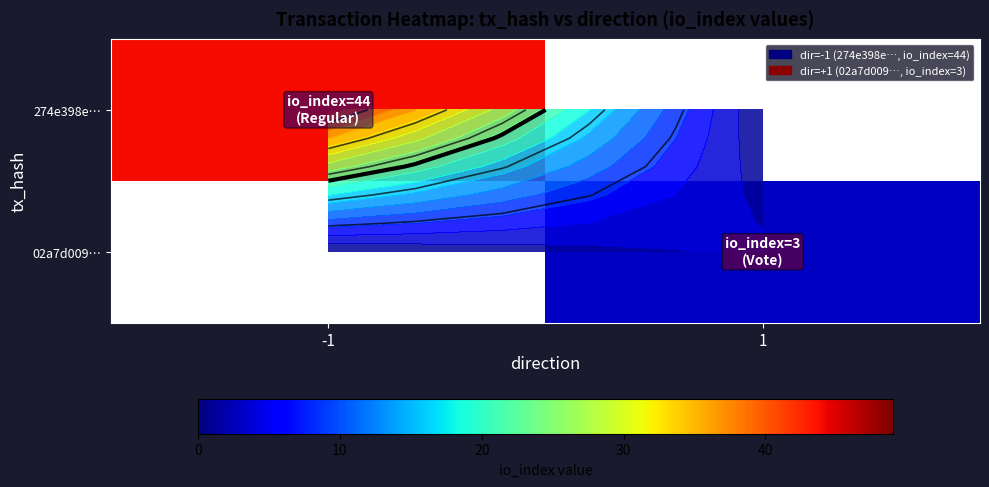

Between -1 and 1, which series saw the biggest shift?

274e398e…